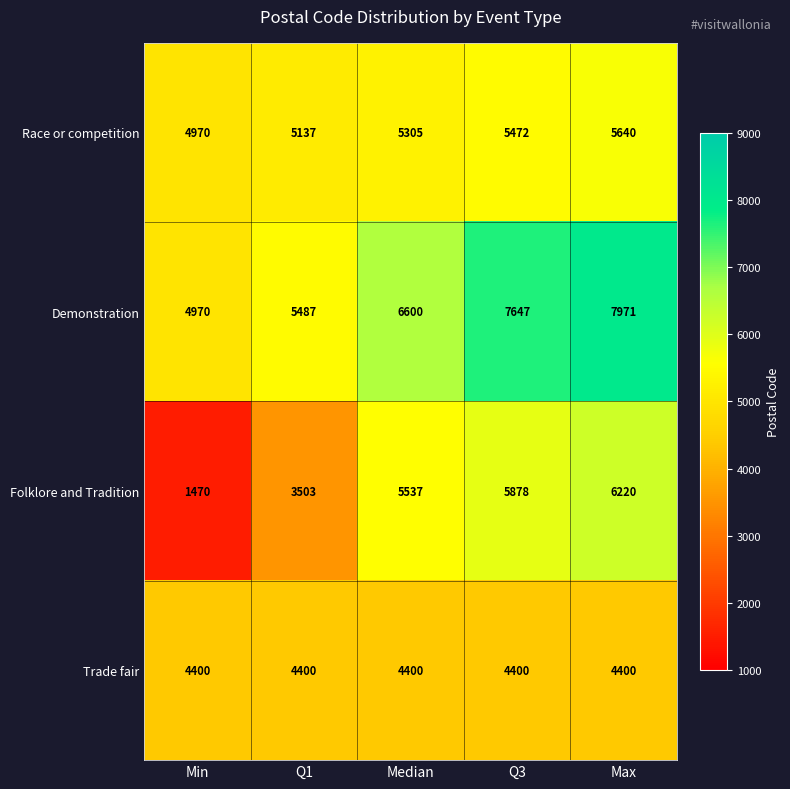

Reading left to right, transcribe all the data shown in this chart.

Race or competition: 4970	5137	5305	5472	5640
Demonstration: 4970	5487	6600	7647	7971
Folklore and Tradition: 1470	3503	5537	5878	6220
Trade fair: 4400	4400	4400	4400	4400